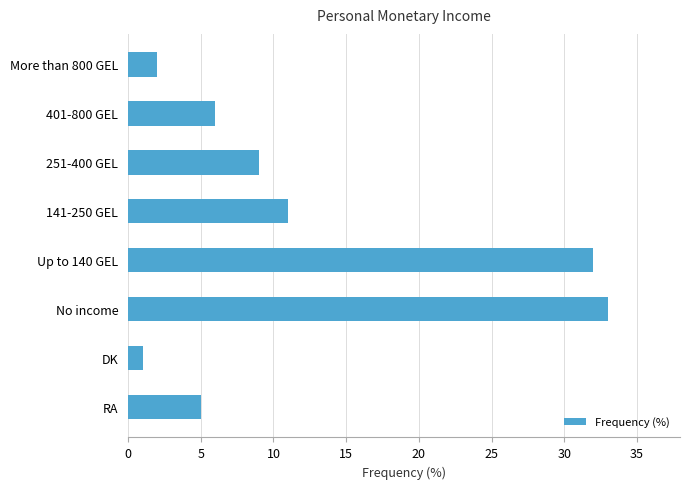

Where is the data nearest to the value 17?

141-250 GEL